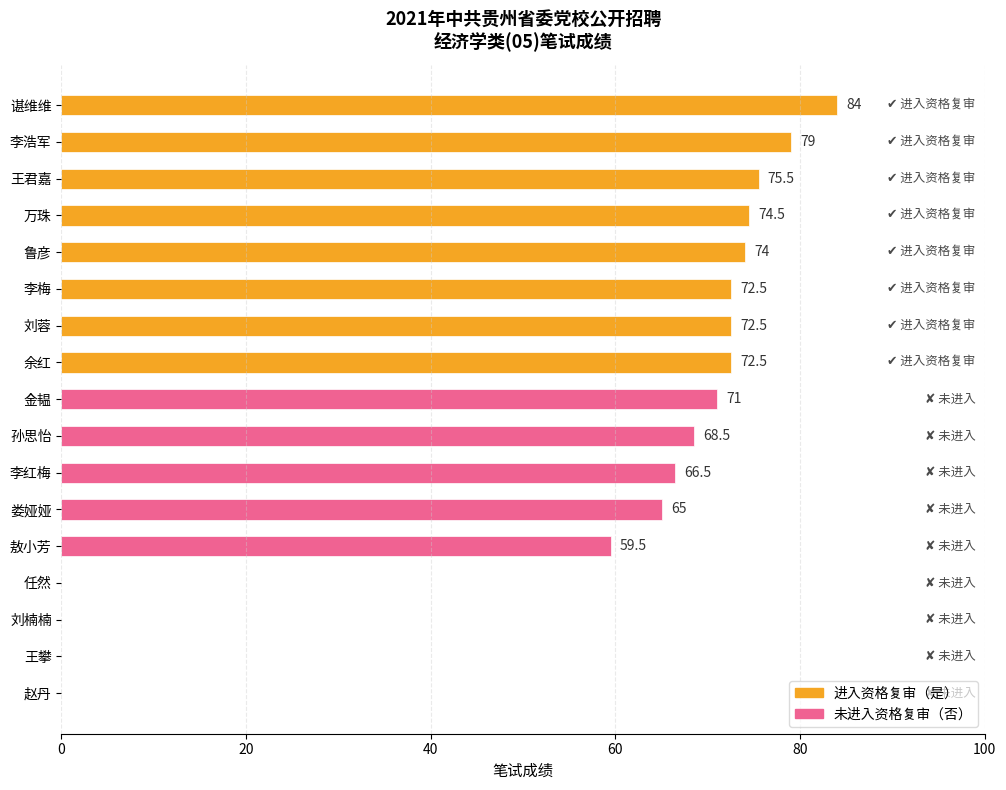

What is the maximum value shown in the chart?

84.0